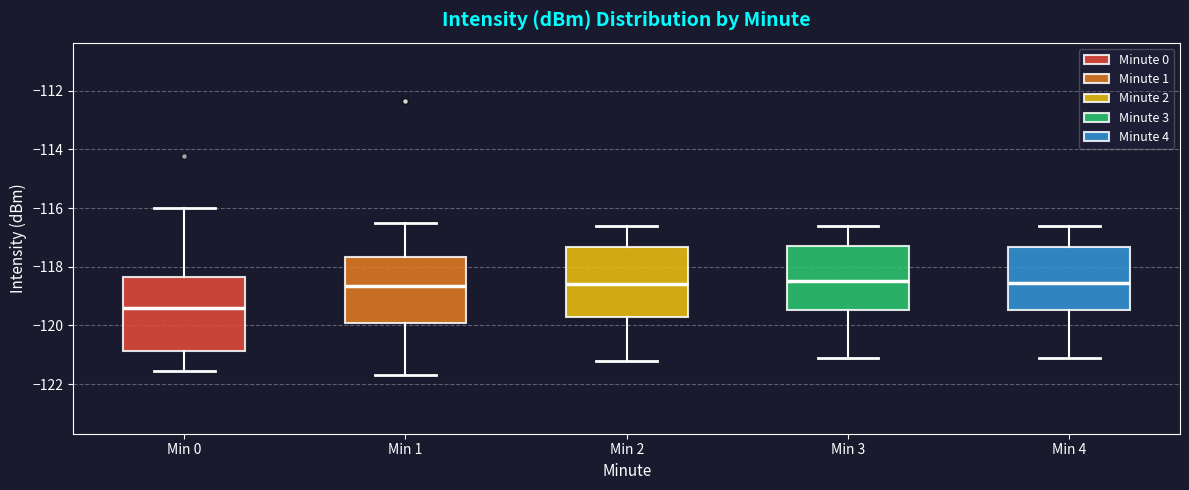

Where is the upper edge of the box for Min 1 on the y-axis? The values are not printed on the chart, so give them approximately, as read against the axis.

-117.6